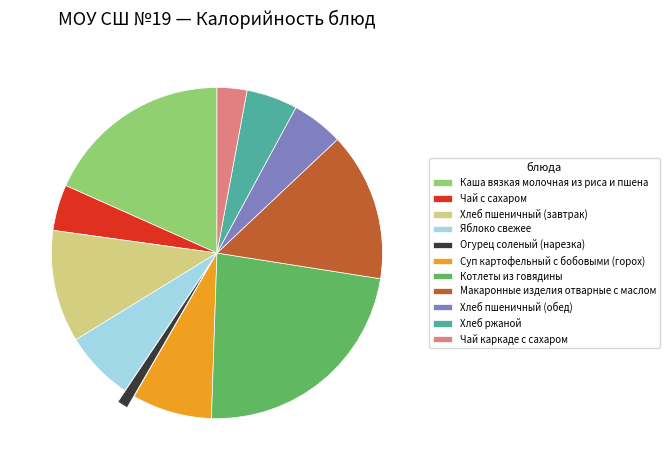

Do Суп картофельный с бобовыми (горох) and Хлеб ржаной together represent more than half of the pie?

No